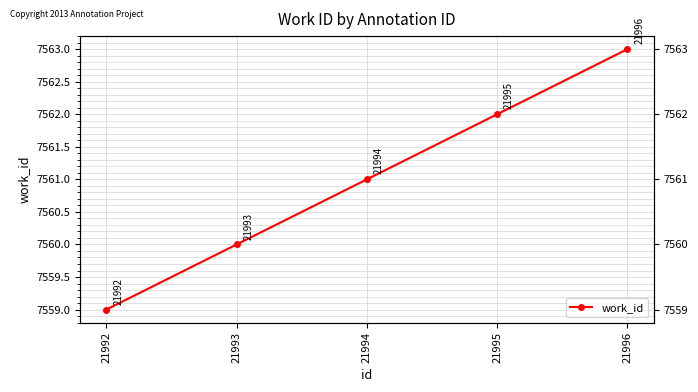

List the labels in order of value, largest first.

21996, 21995, 21994, 21993, 21992